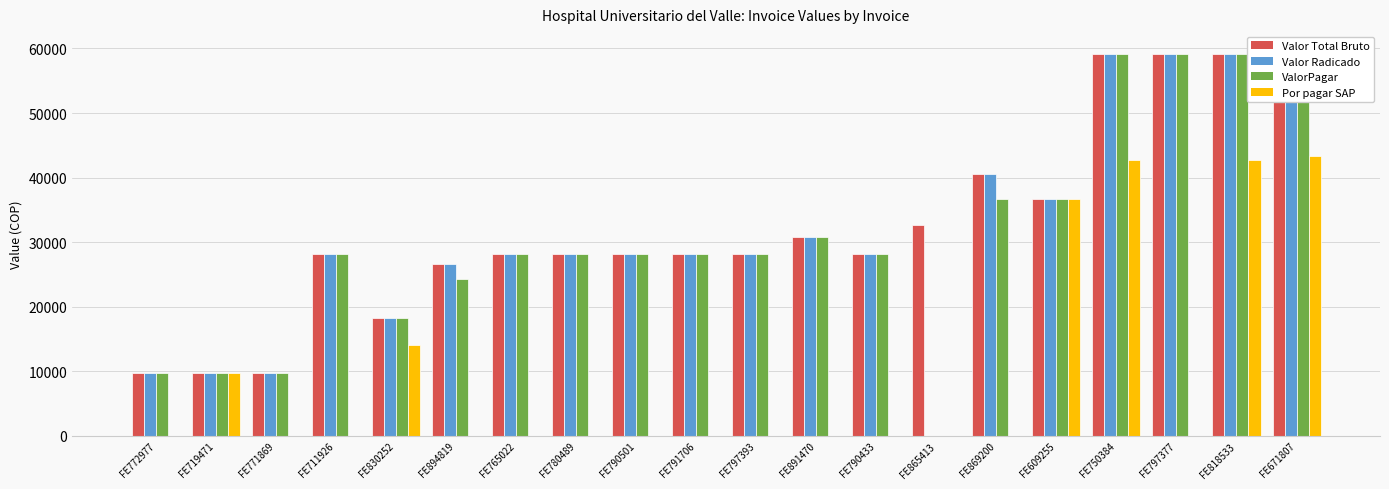

The ValorPagar series shows 28100 at FE711926. True or false?

True